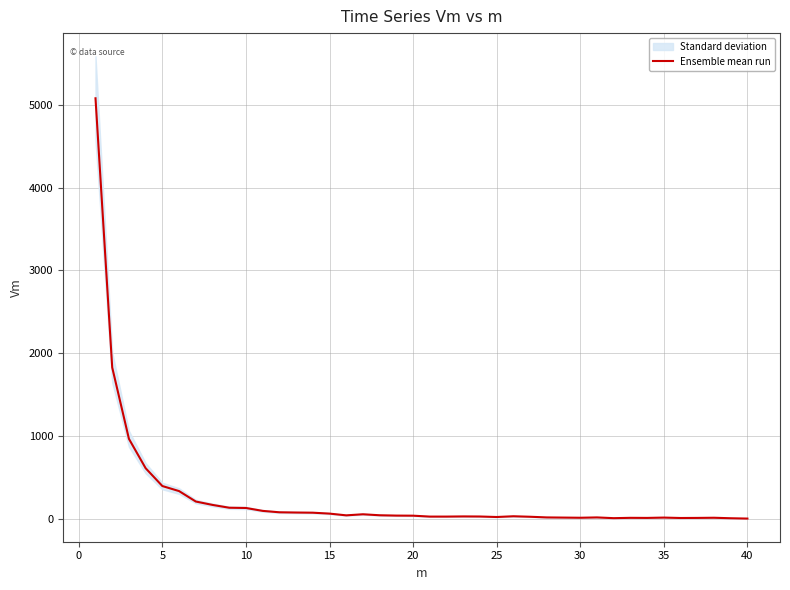

What is the maximum value shown in the chart?

5079